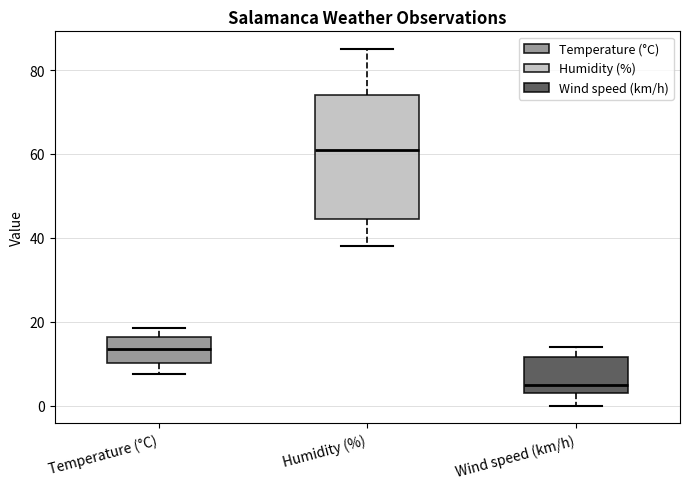

Comparing the boxes themselves (not the whiskers), which one is the tallest?

Humidity (%)